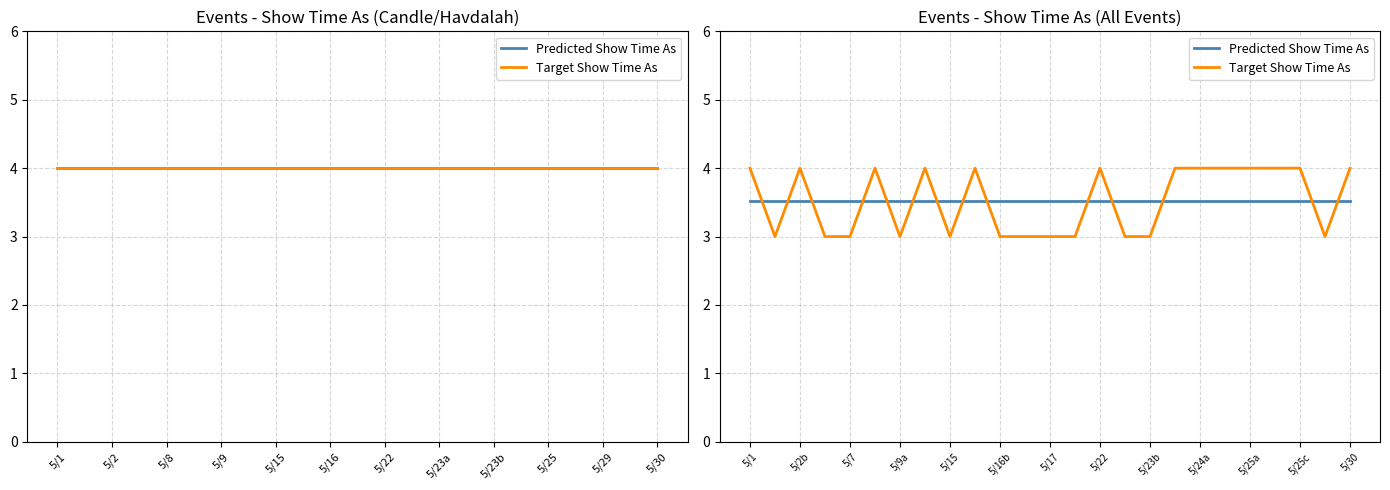

At which label is Predicted Show Time As closest to 3?

5/1